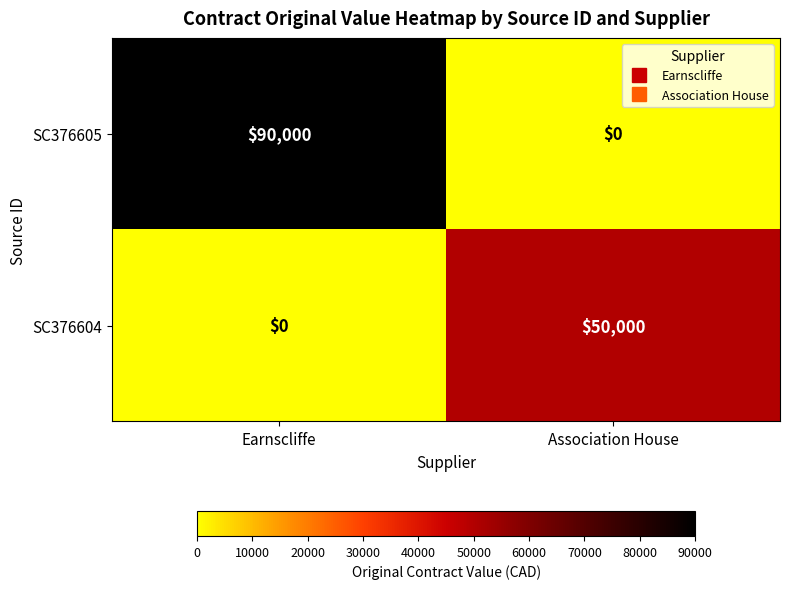

At which category is the sum across all series the highest?

Earnscliffe